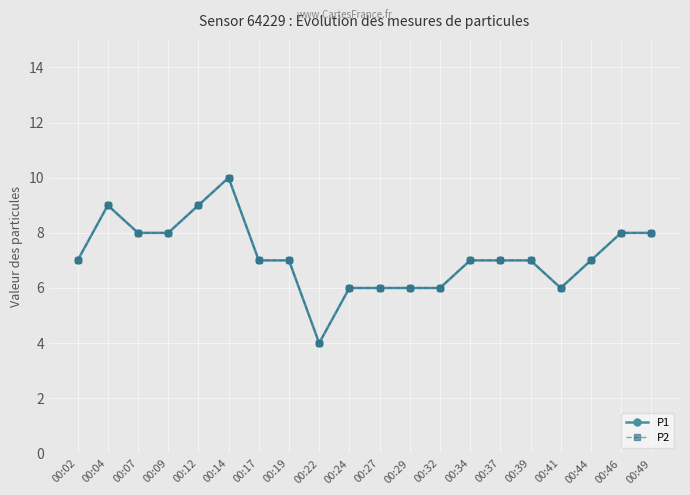

What is the value of the P1 point at the 2nd from the left?

9